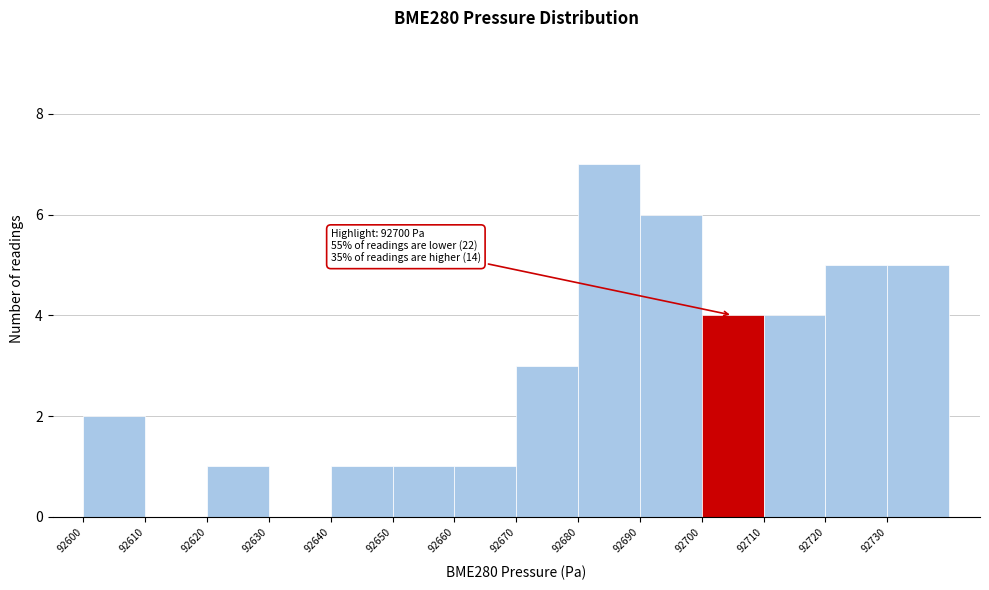

Over which range of the x-axis is the bar tallest?

92680 to 92690